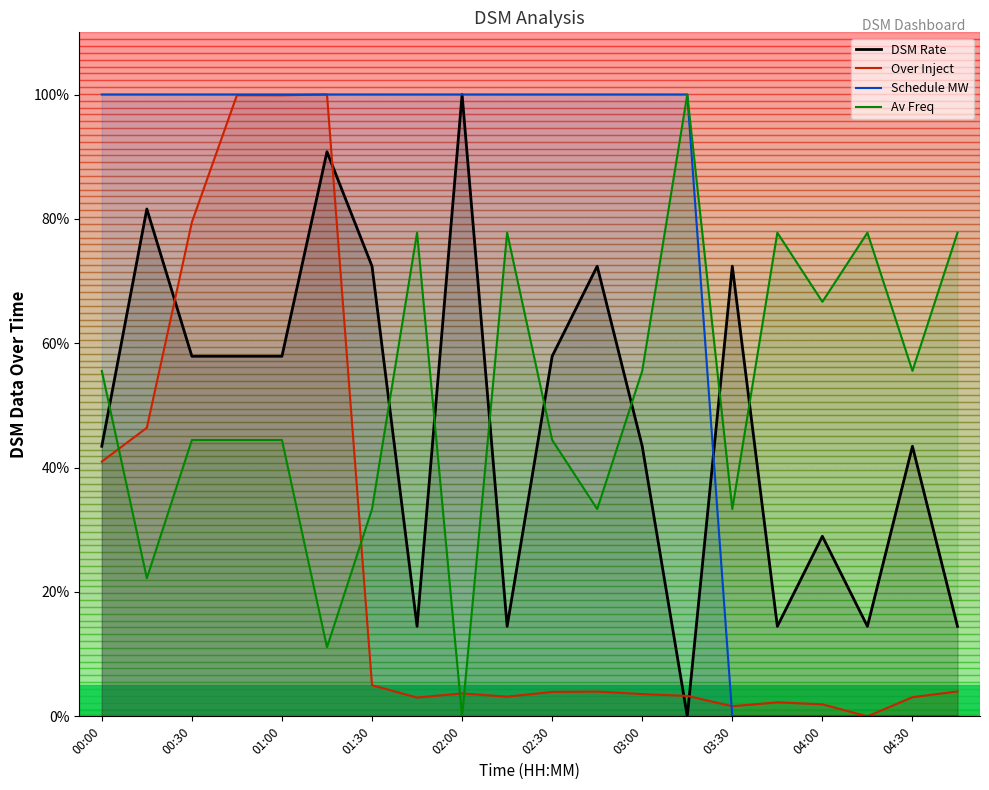

At which label does DSM Rate reach its minimum?

03:15